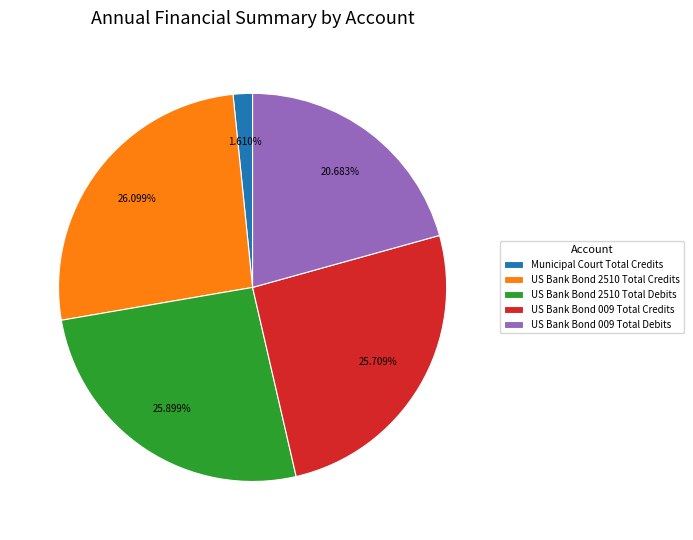

Which category has the smallest portion of the pie?

Municipal Court Total Credits